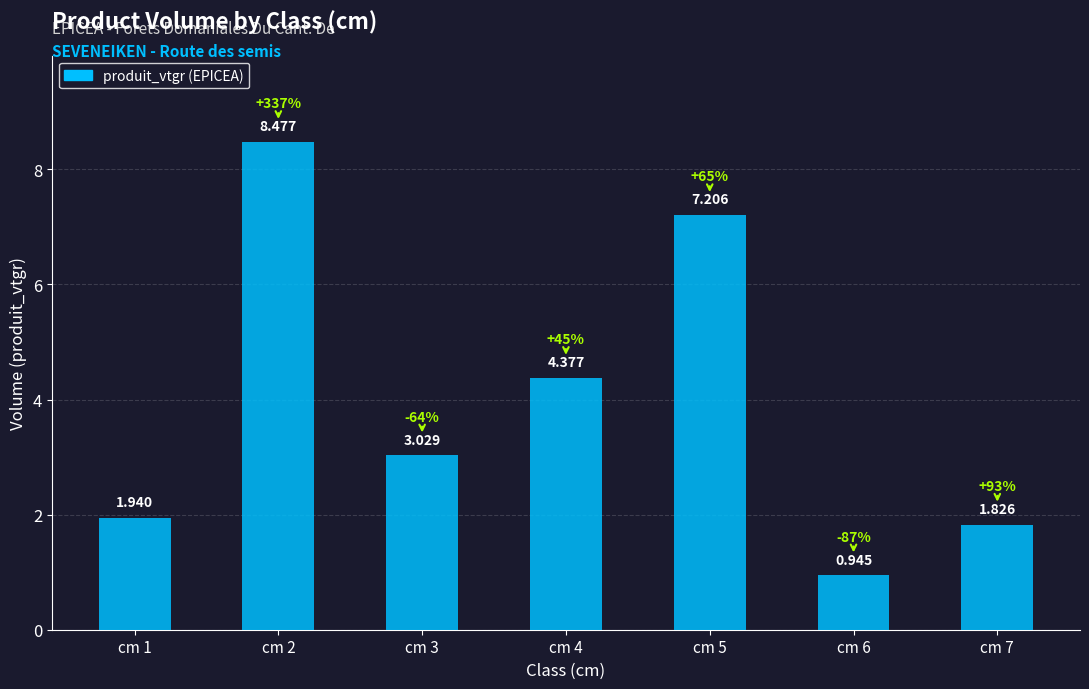

What is the change in value from cm 3 to cm 4?

+1.3